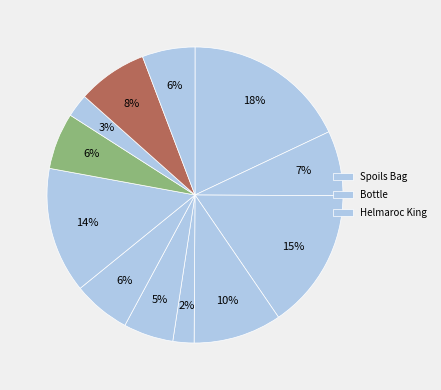

Which category has the smallest portion of the pie?

Quiver